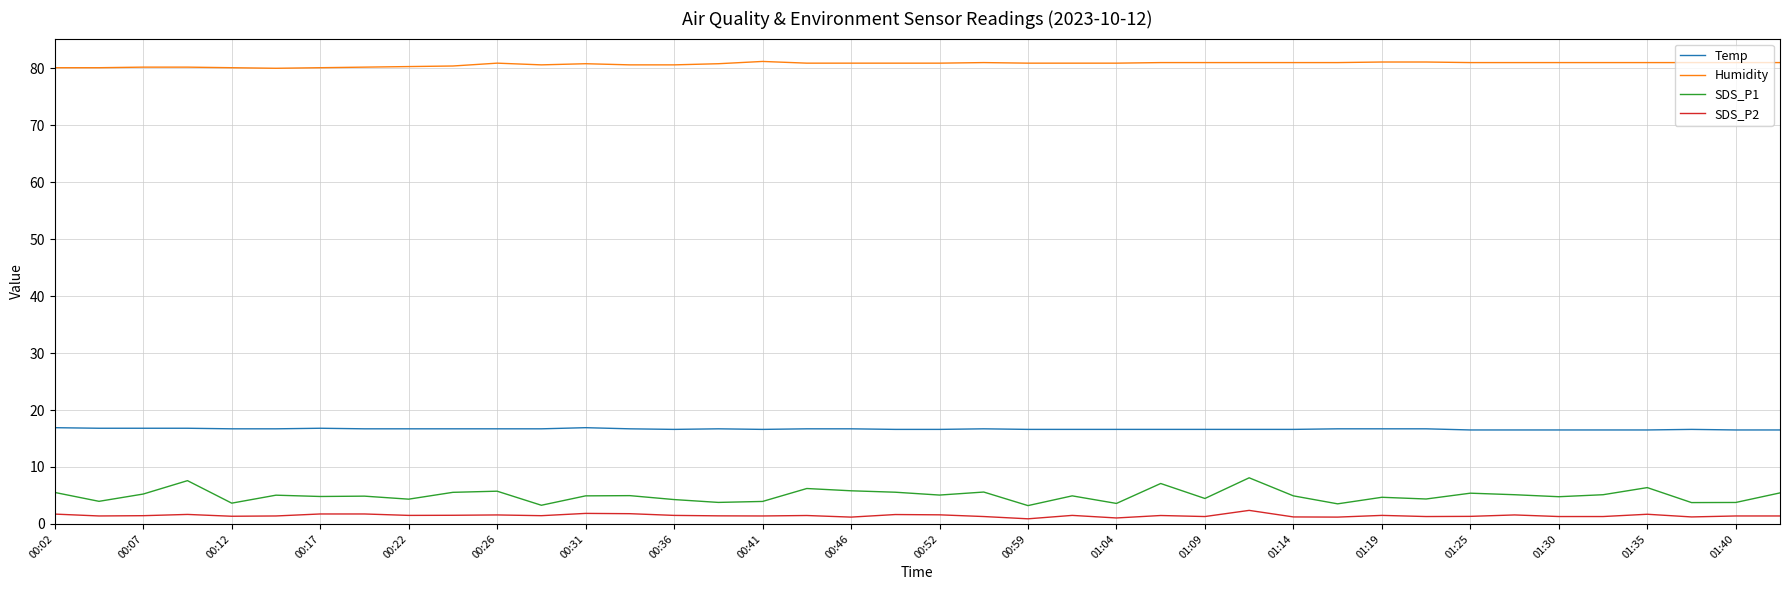

Which series has the largest range (max minus min)?

SDS_P1